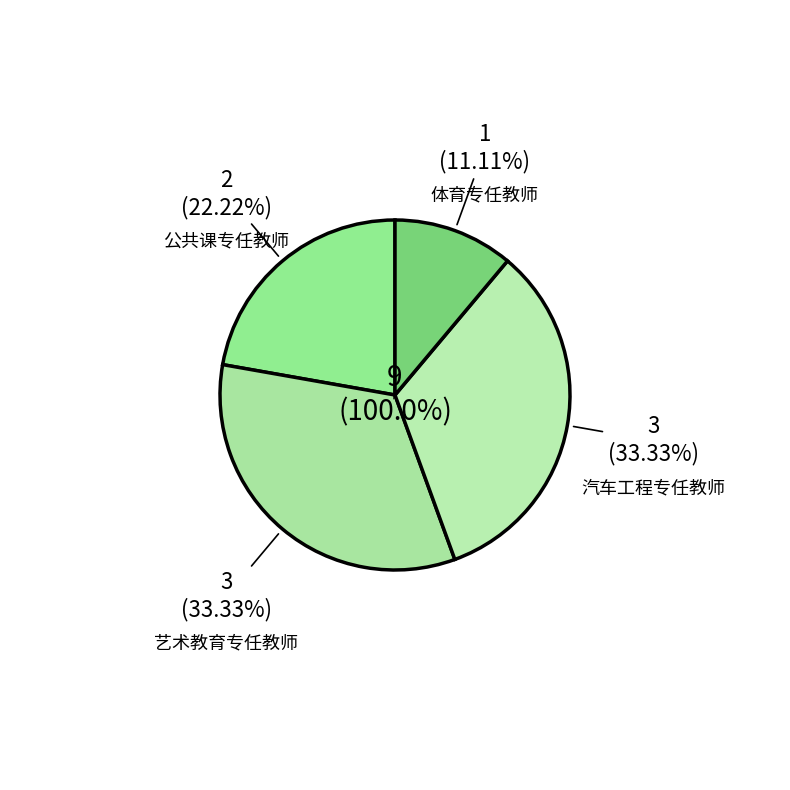

Does 体育专任教师 account for over 50% of the chart?

No